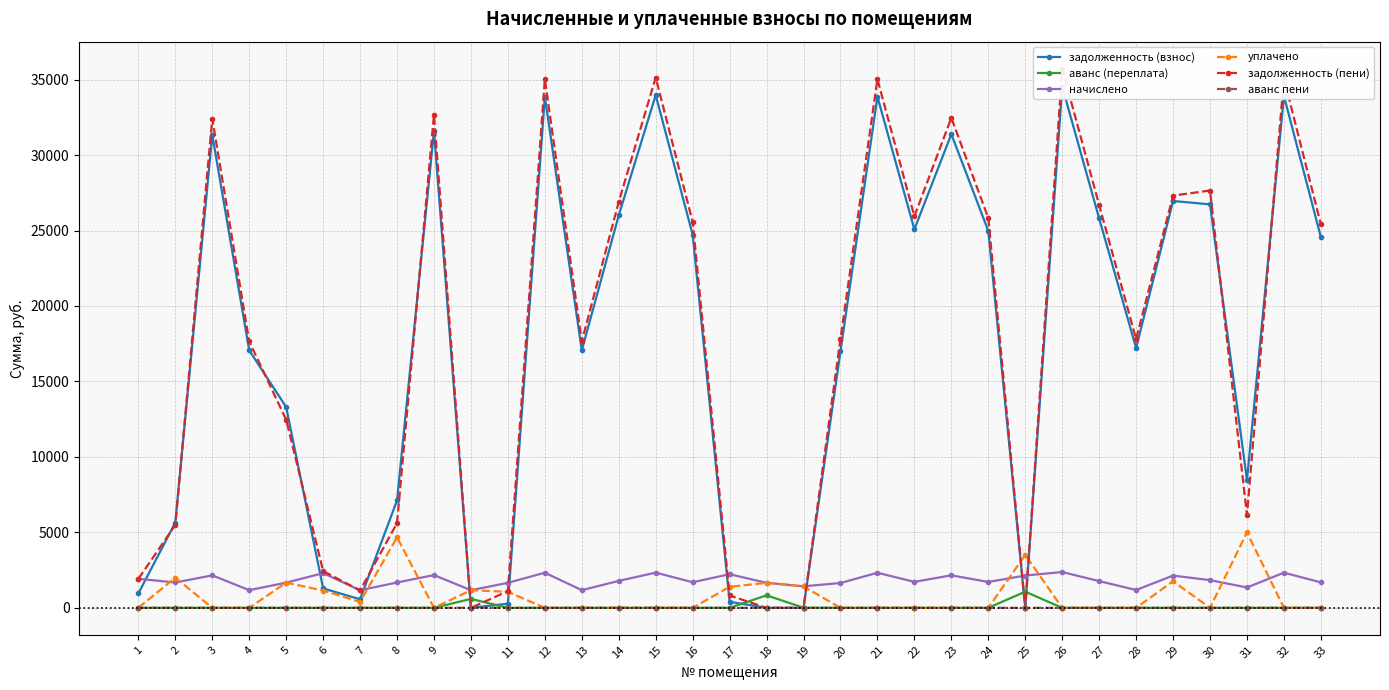

What is the total value across all series at 33?

51653.5